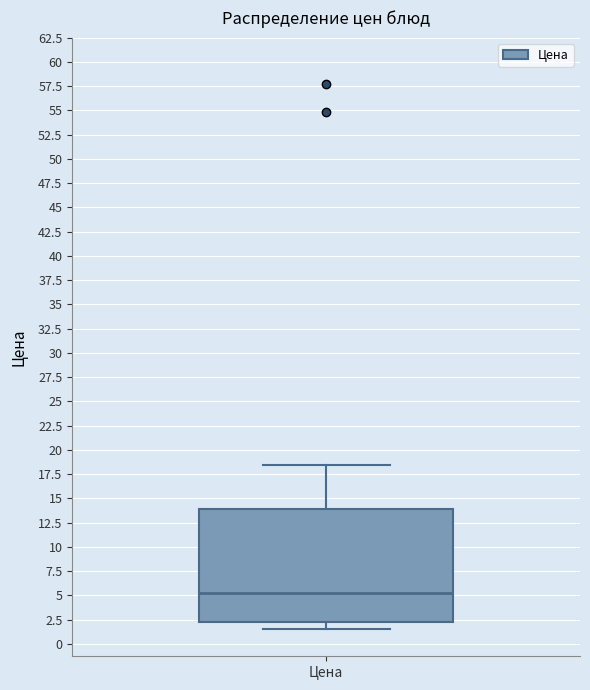

Where does the lower whisker of the box for Цена end on the y-axis? The values are not printed on the chart, so give them approximately, as read against the axis.

1.5